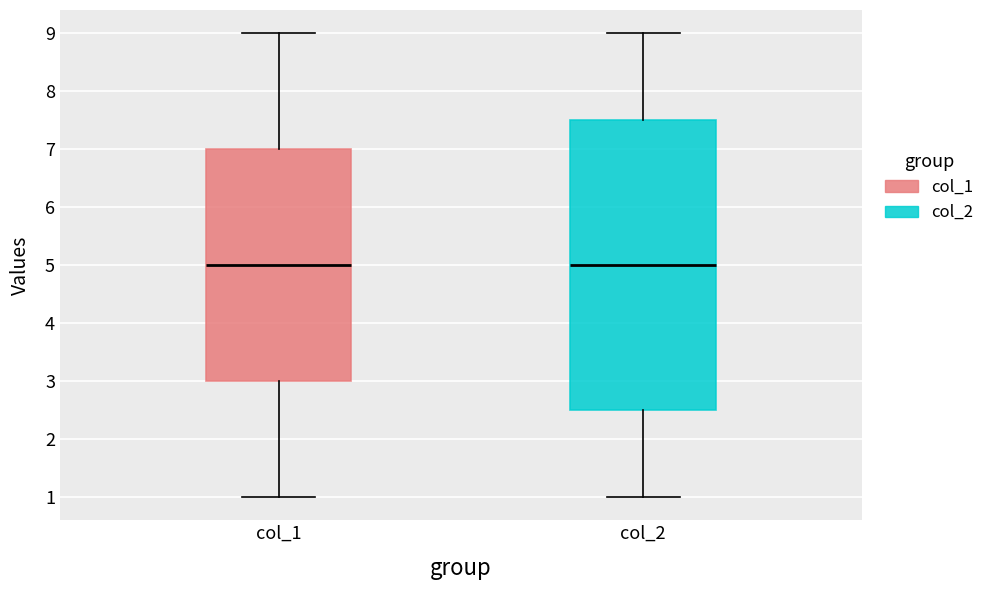

Which box is the tallest, from its lower edge to its upper edge?

col_2